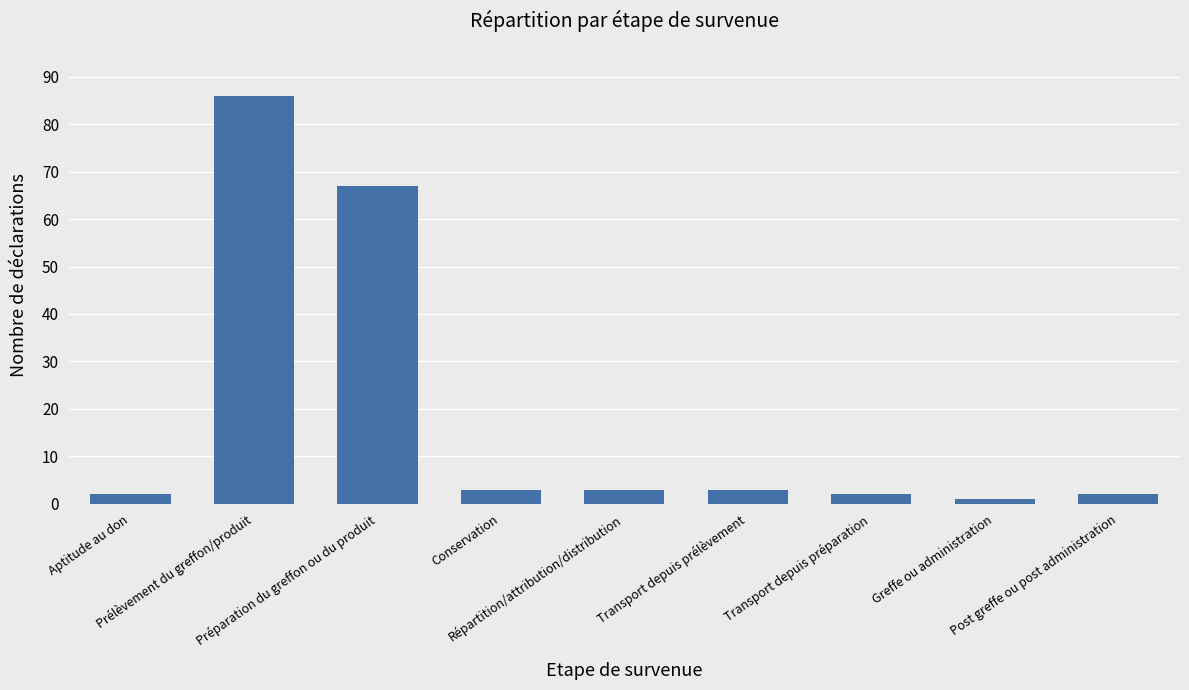

What is the sum of all values?

169